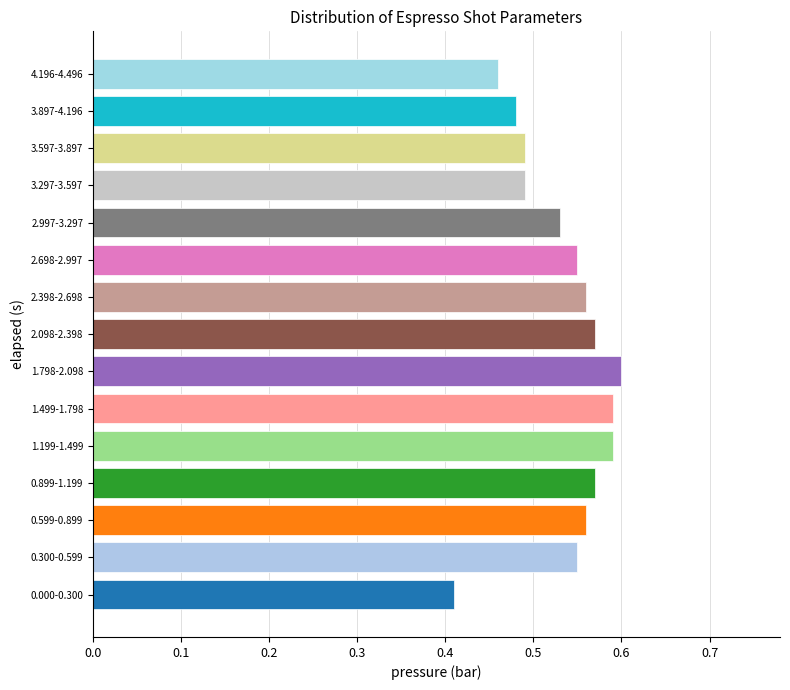

How many values are between 0 and 1?

15